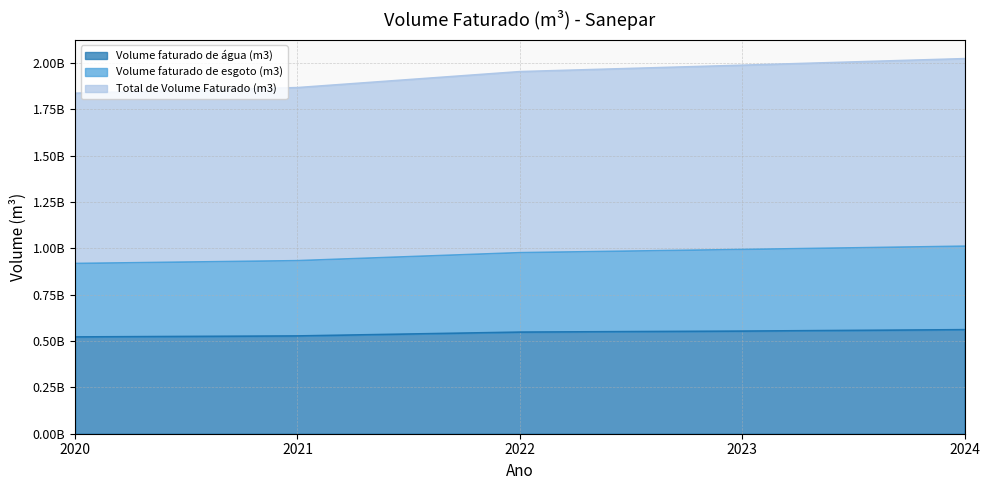

Count the number of data series in this chart.

3